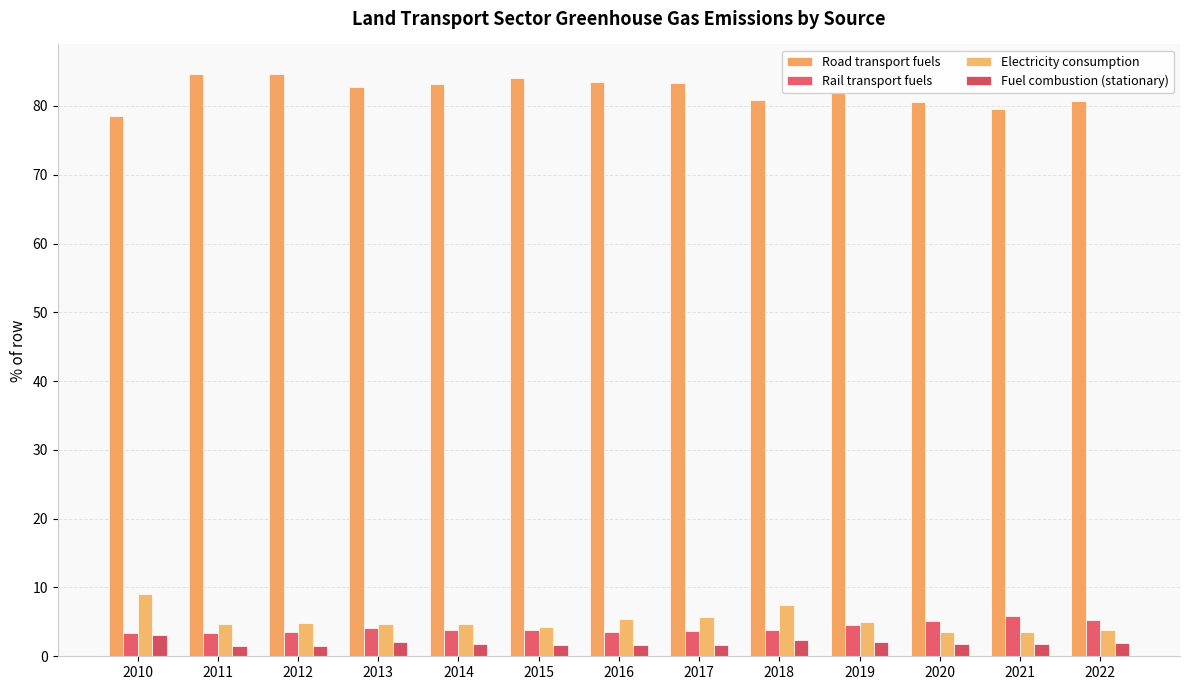

List the labels in order of Road transport fuels value, smallest first.

2010, 2021, 2020, 2022, 2018, 2019, 2013, 2014, 2017, 2016, 2015, 2011, 2012